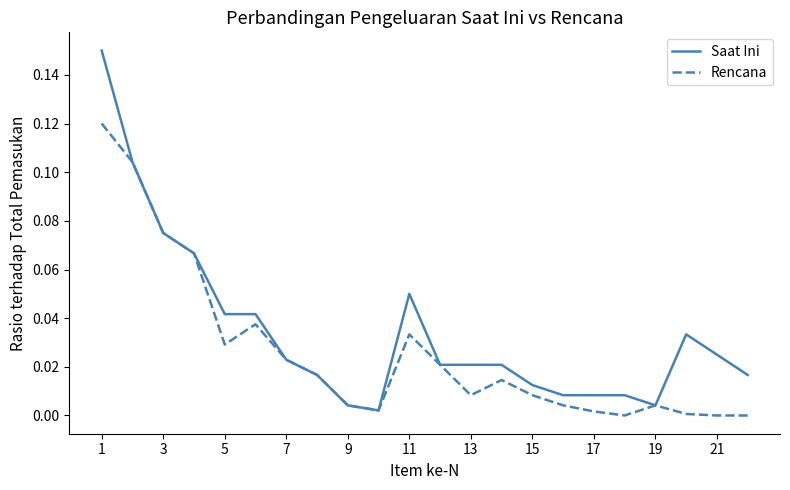

At how many categories does at least one series exceed 0?

22